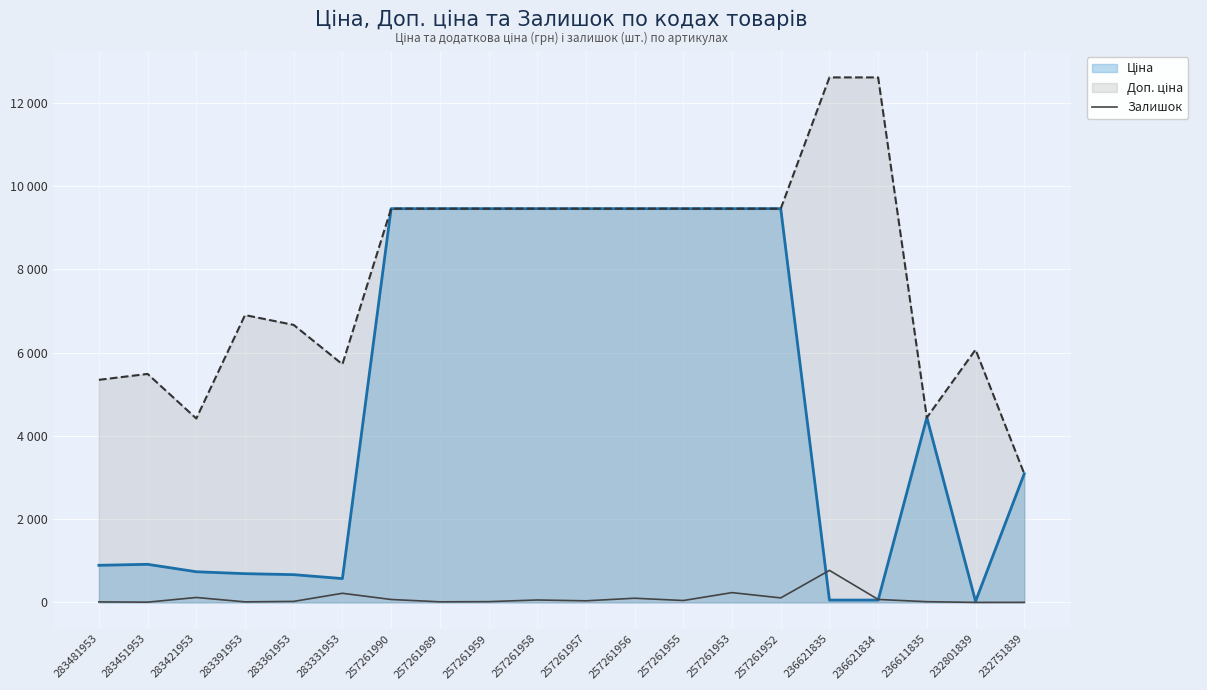

How many interior local valleys (lower than both neighbors) does the data have?

7